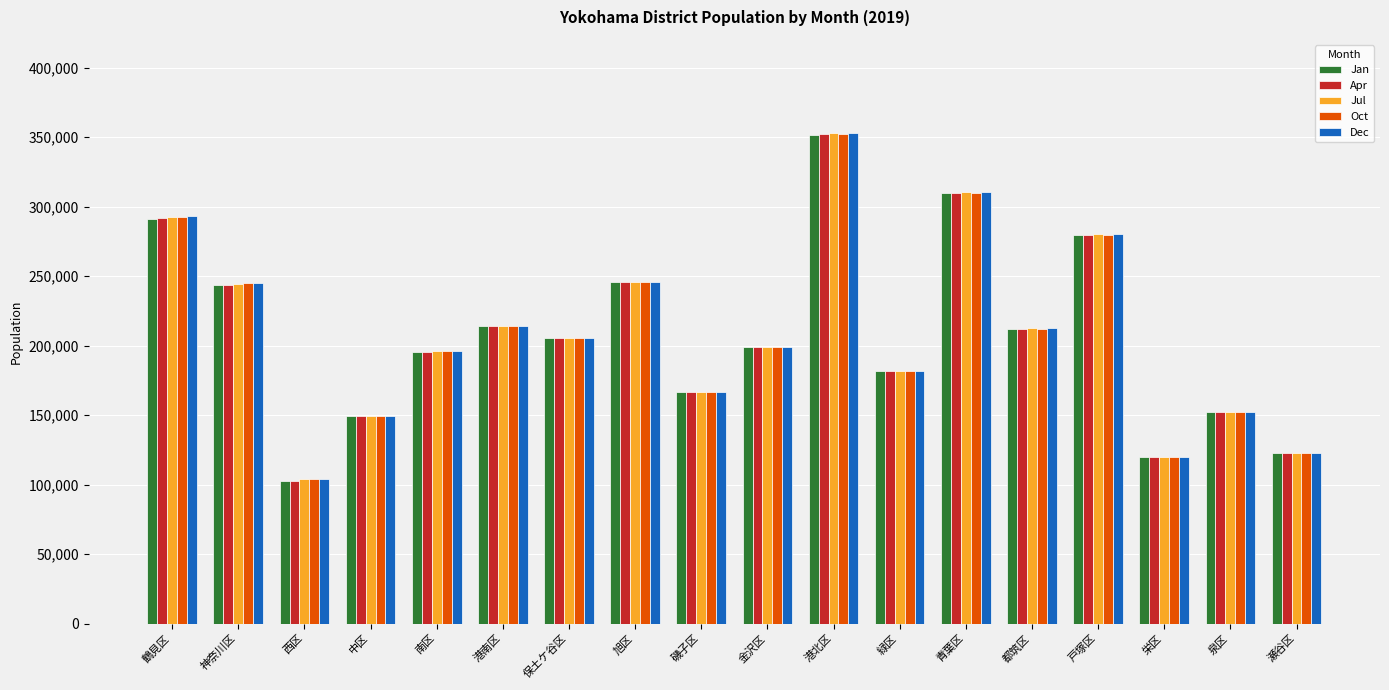

The value of Jul at 青葉区 is 183186. True or false?

False